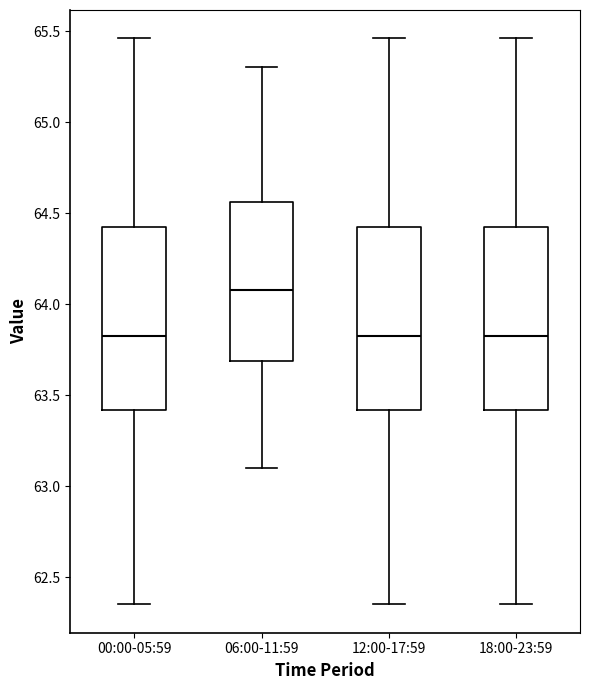

Reading left to right, transcribe this box plot: for each box, give where its median line is, the range the box spans, and where its two whiskers end, as read against the y-axis. The values are not printed on the chart, so give them approximately, as read against the axis.

00:00-05:59: median 63.85, box 63.40 to 64.40, whiskers 62.35 to 65.45
06:00-11:59: median 64.10, box 63.70 to 64.55, whiskers 63.10 to 65.30
12:00-17:59: median 63.85, box 63.40 to 64.40, whiskers 62.35 to 65.45
18:00-23:59: median 63.85, box 63.40 to 64.40, whiskers 62.35 to 65.45